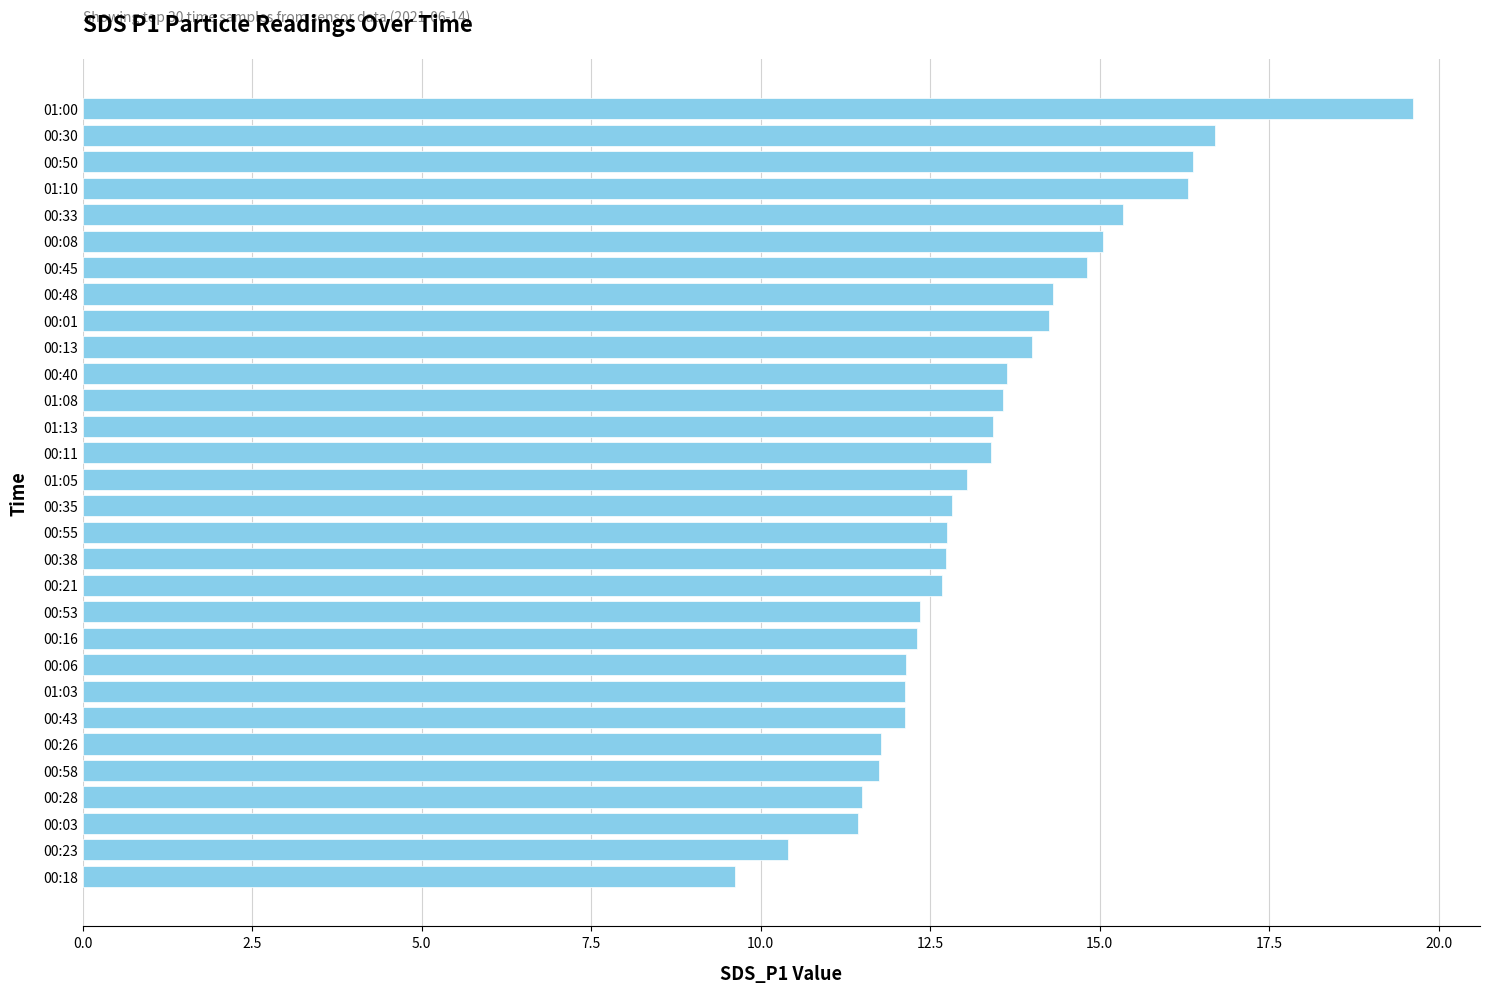

What is the smallest value displayed?

9.6